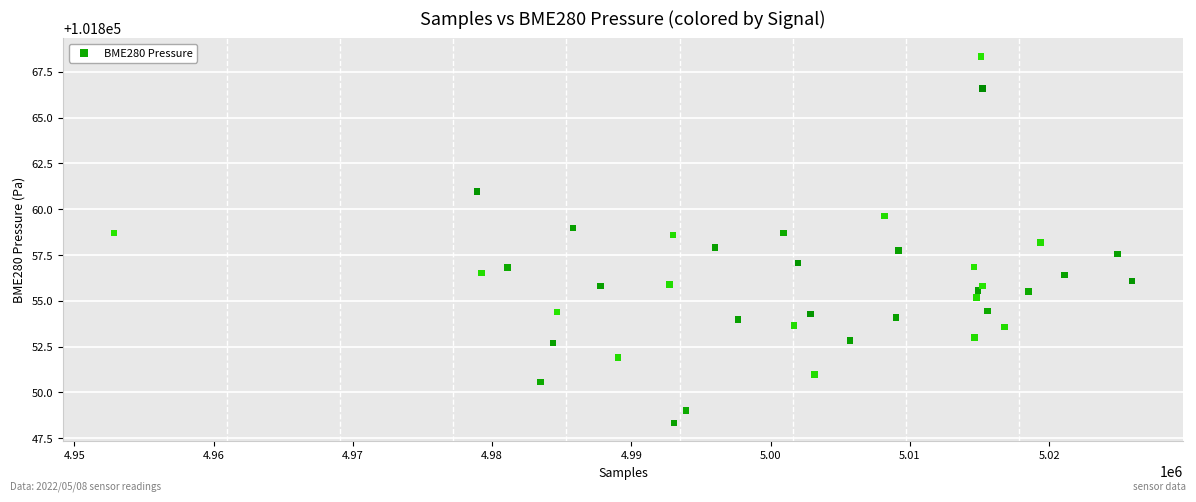

What is the range of X values (max minus min)?

73105.0